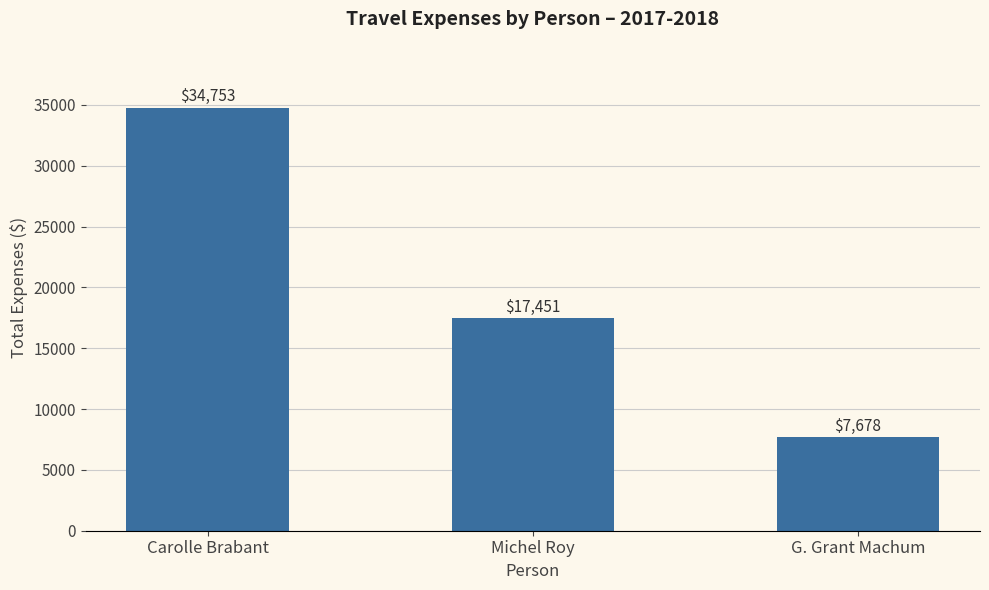

True or false: the data shows 17451 at Michel Roy.

True